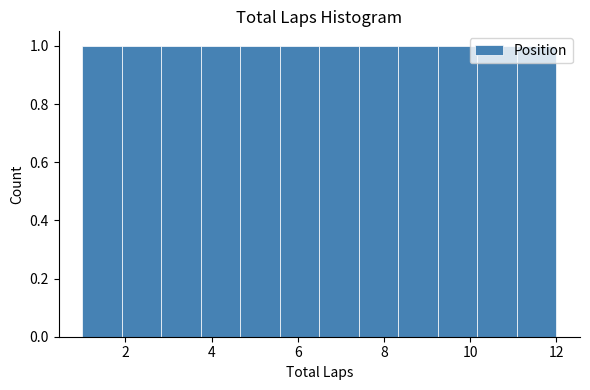

How tall is the bar that spans 10.2 to 11.0 on the x-axis? Neither the bar edges nor the heights are printed on the chart, so give them approximately, as read against the axes.

1